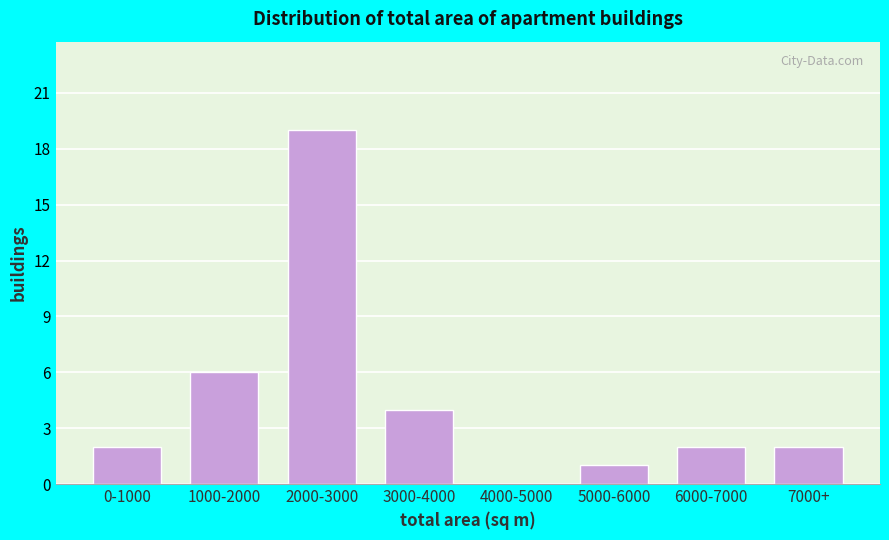

Reading left to right, extract all data points from this chart.

0-1000=2	1000-2000=6	2000-3000=19	3000-4000=4	4000-5000=0	5000-6000=1	6000-7000=2	7000+=2